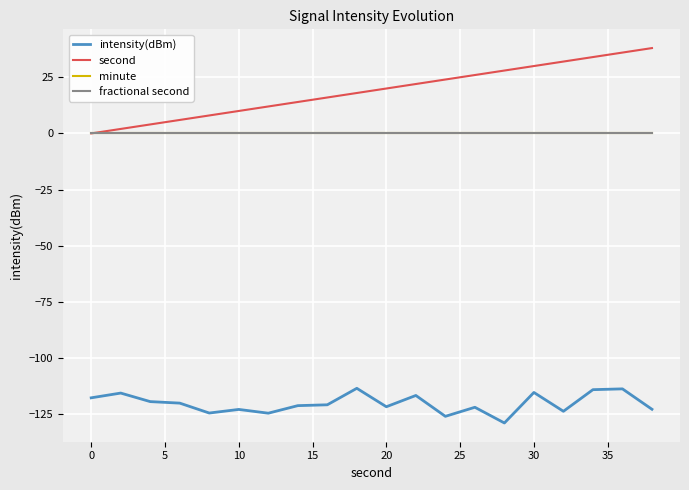

What is the smallest value displayed?

-128.9